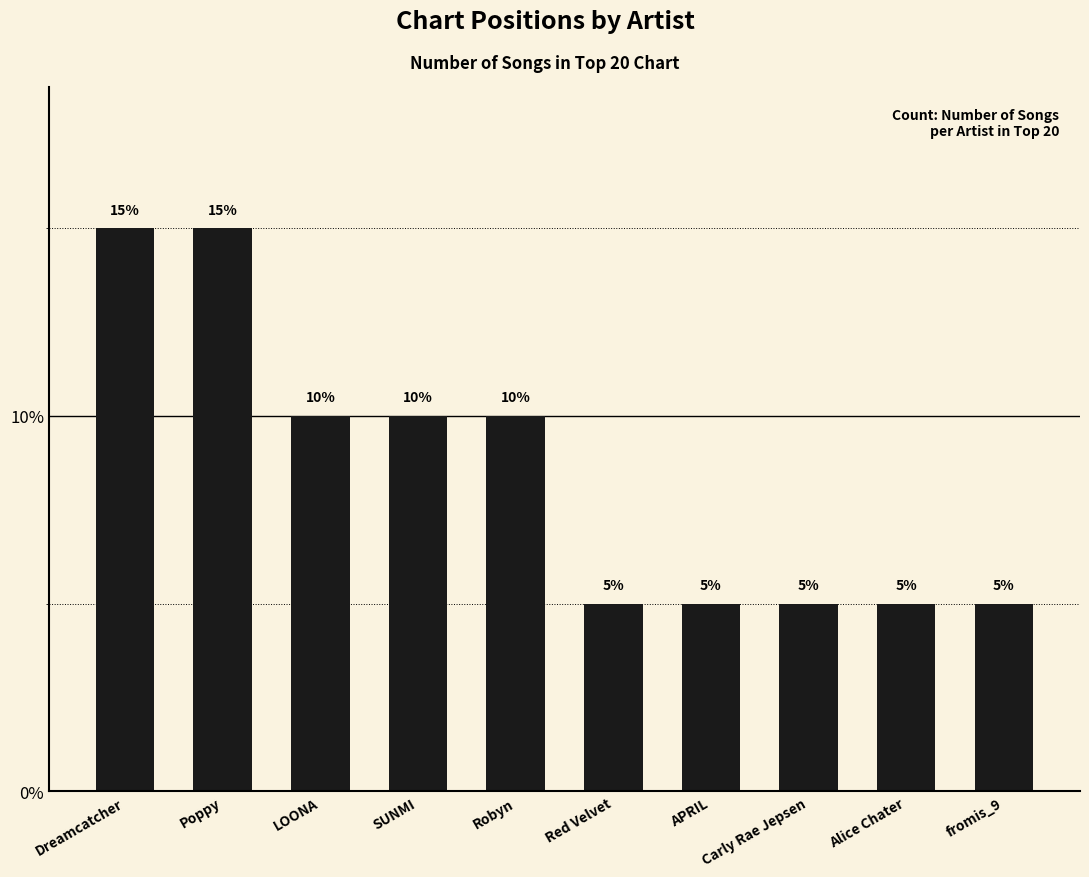

The value at LOONA is 0.1. True or false?

False